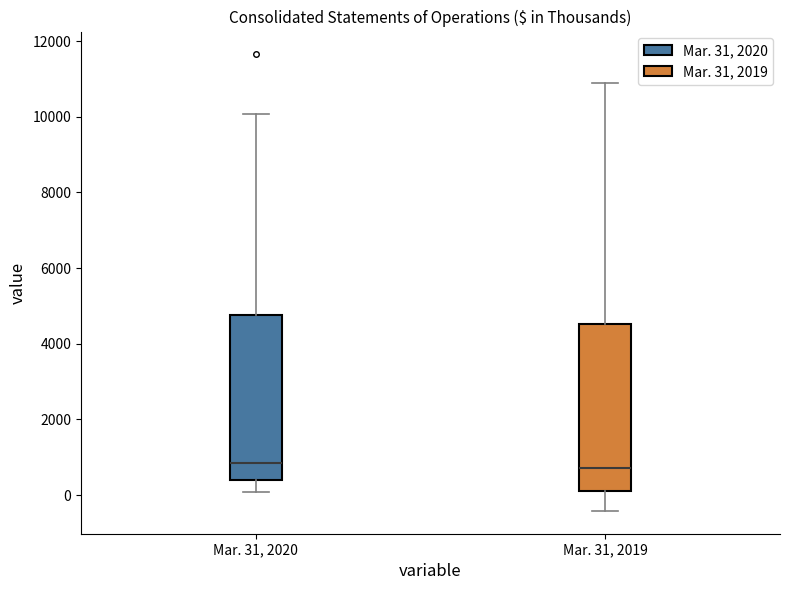

Reading left to right, read every box against the y-axis: the position of its median line, the range the box covers, and the ends of its whiskers. The values are not printed on the chart, so give them approximately, as read against the axis.

Mar. 31, 2020: median 800, box 400 to 4800, whiskers 0 to 10000
Mar. 31, 2019: median 800, box 200 to 4600, whiskers -400 to 10800